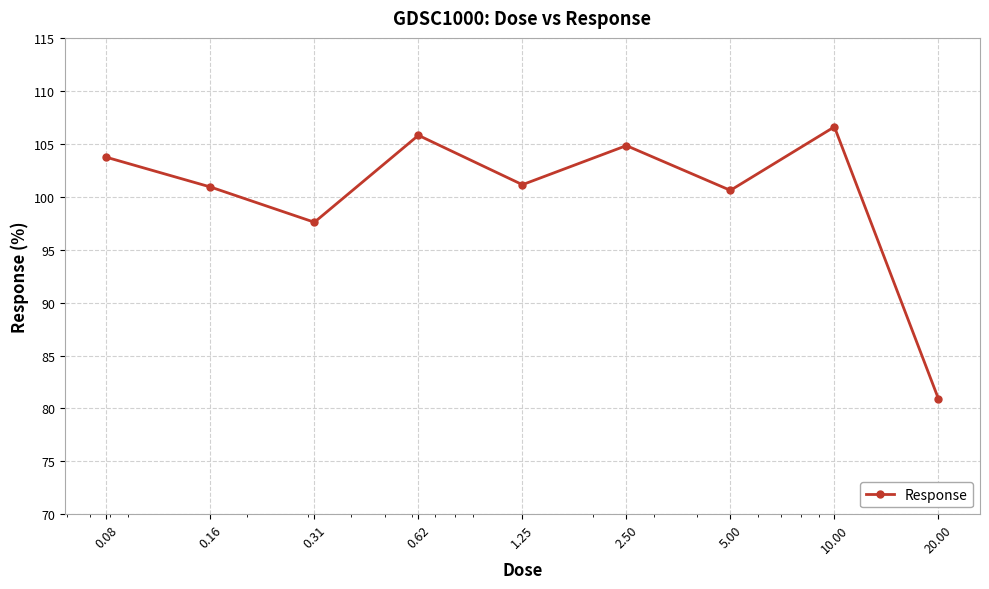

How many interior local valleys (lower than both neighbors) does the data have?

3